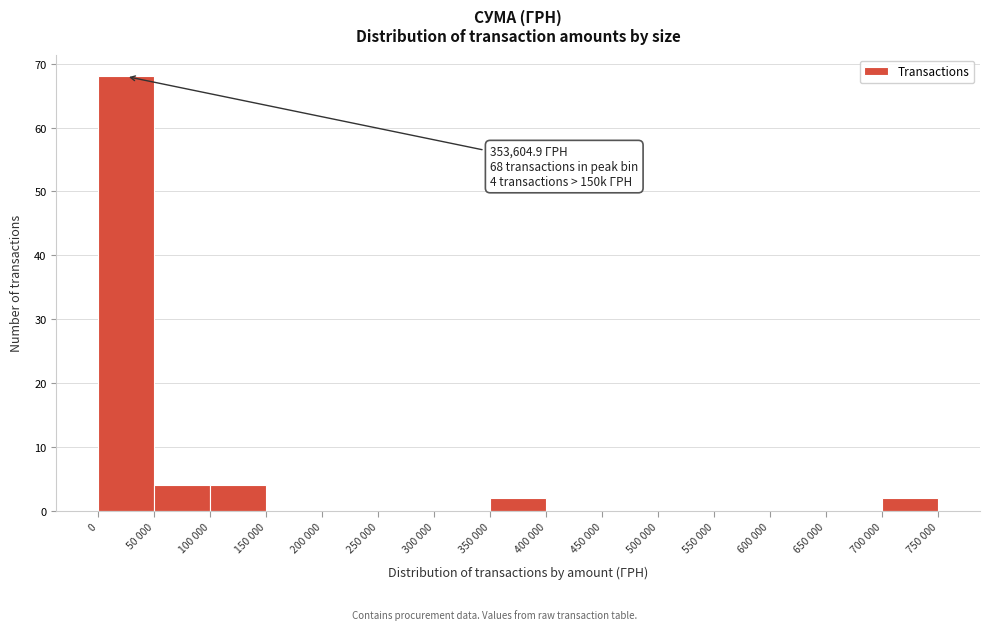

Reading left to right, what are all the values shown in this chart?

0=68	50 000=4	100 000=4	150 000=0	200 000=0	250 000=0	300 000=0	350 000=2	400 000=0	450 000=0	500 000=0	550 000=0	600 000=0	650 000=0	700 000=2